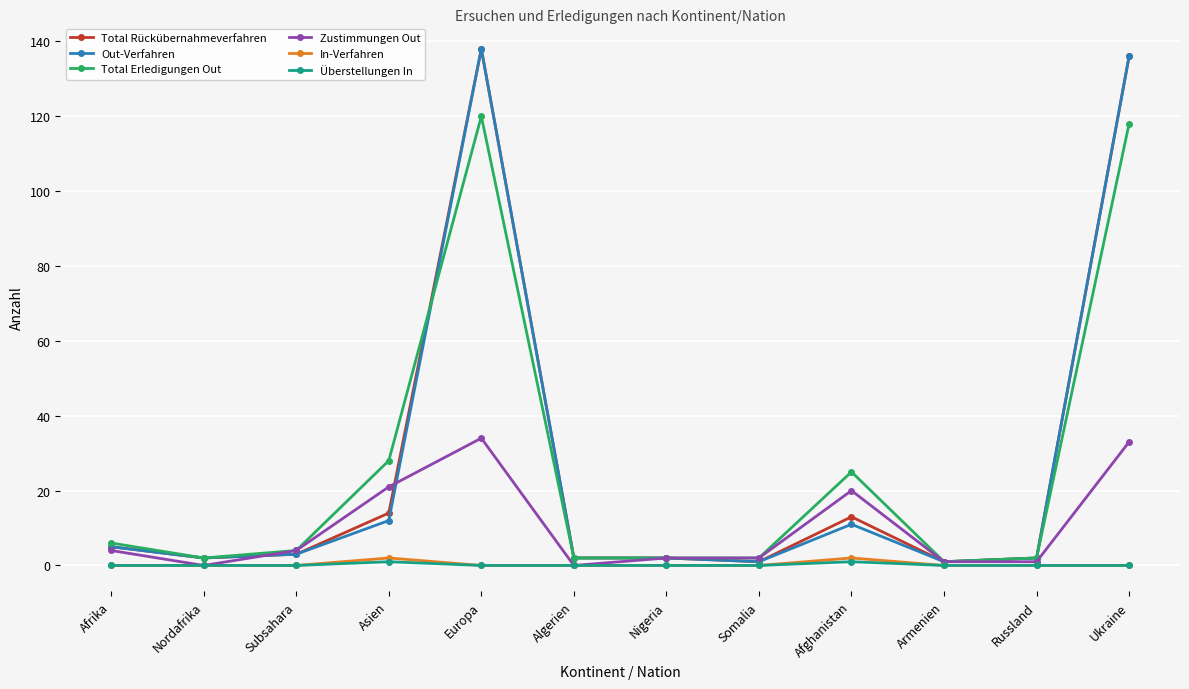

True or false: Total Rückübernahmeverfahren has a value of 29 at Ukraine.

False